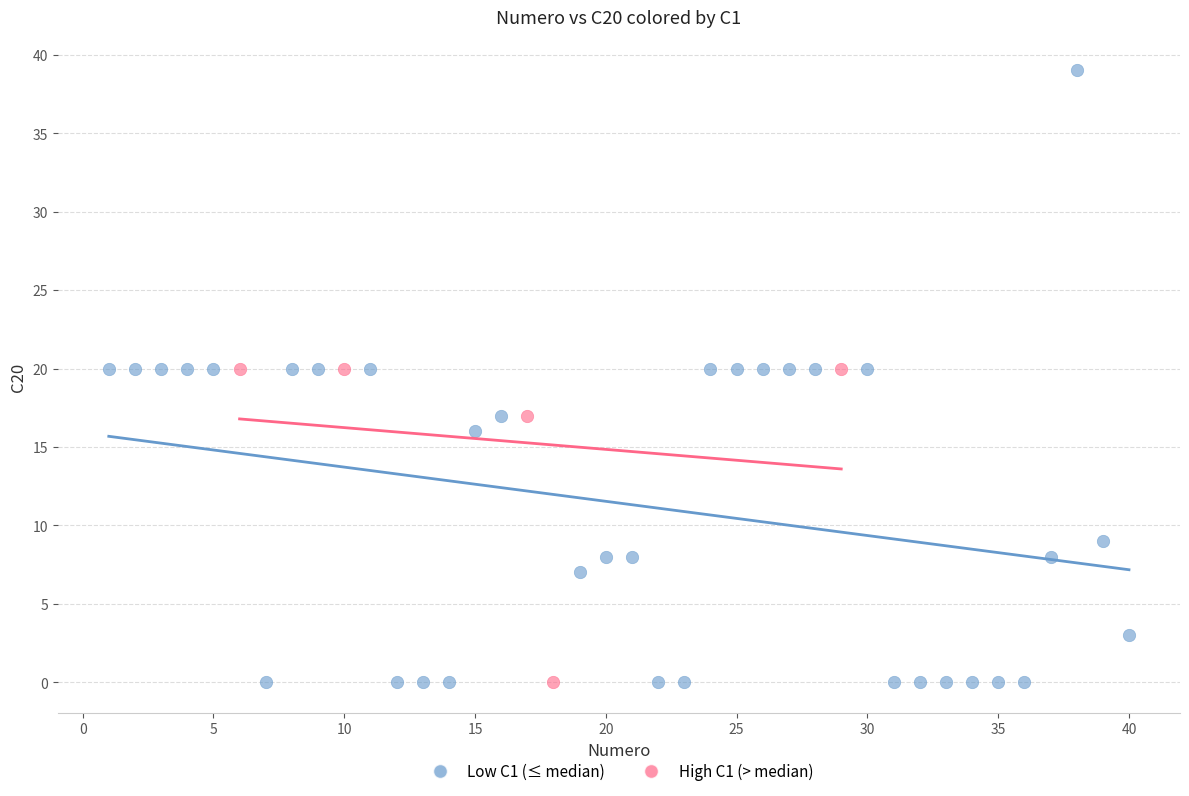

Which series reaches the maximum Y coordinate?

Low C1 (≤ median)